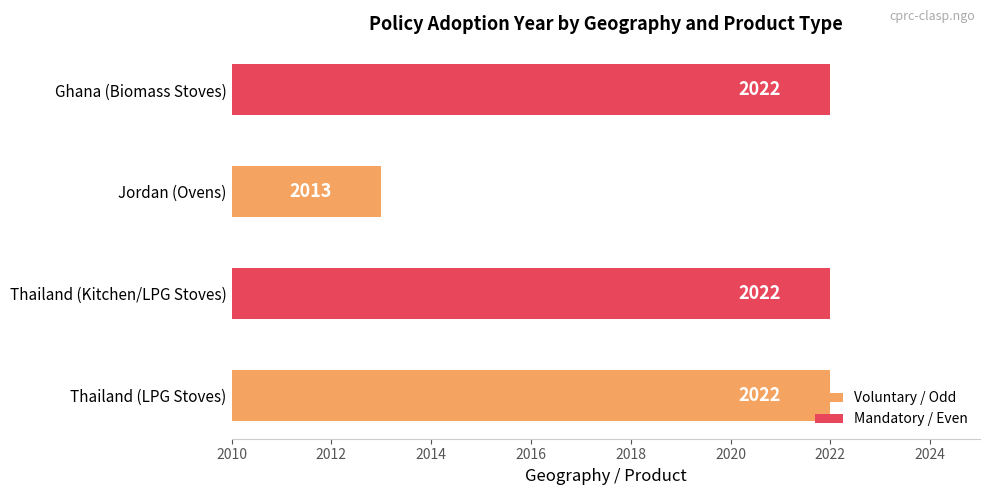

True or false: the data shows 839 at Thailand (Kitchen/LPG Stoves).

False